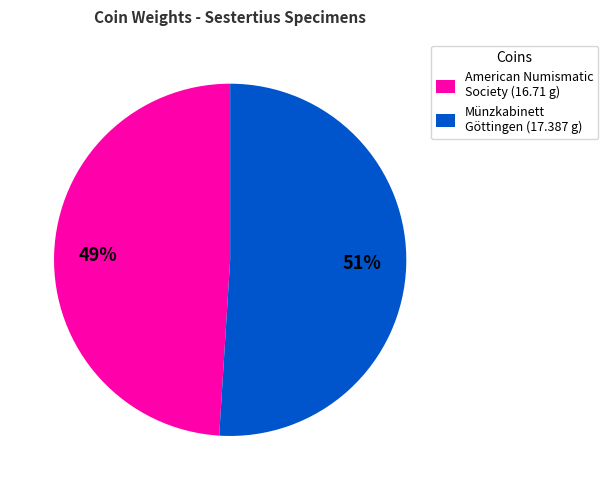

Does any single category account for the majority?

Yes